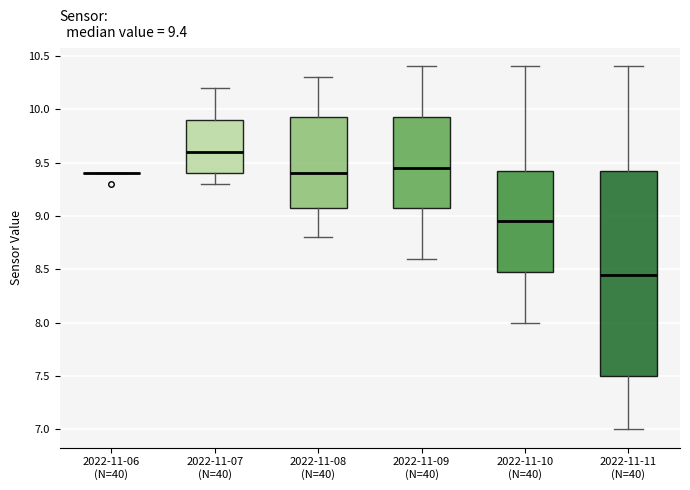

Which box is the tallest, from its lower edge to its upper edge?

2022-11-11 (N=40)